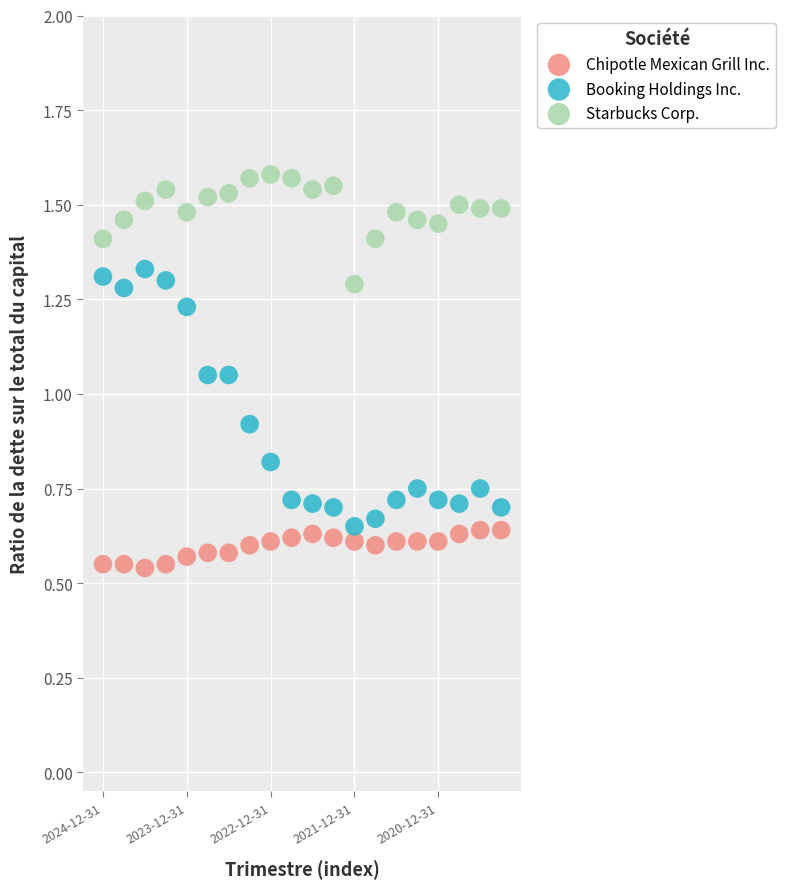

Which series reaches the minimum Y coordinate?

Chipotle Mexican Grill Inc.